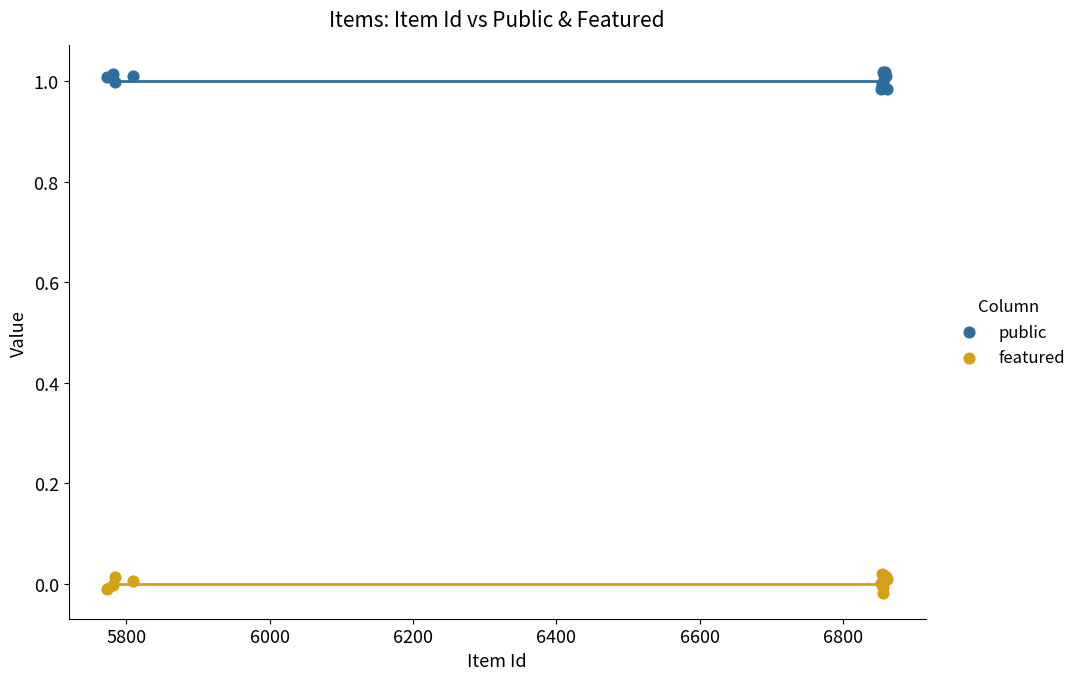

What is the X range (max minus min) for the scatter plot?

1087.0